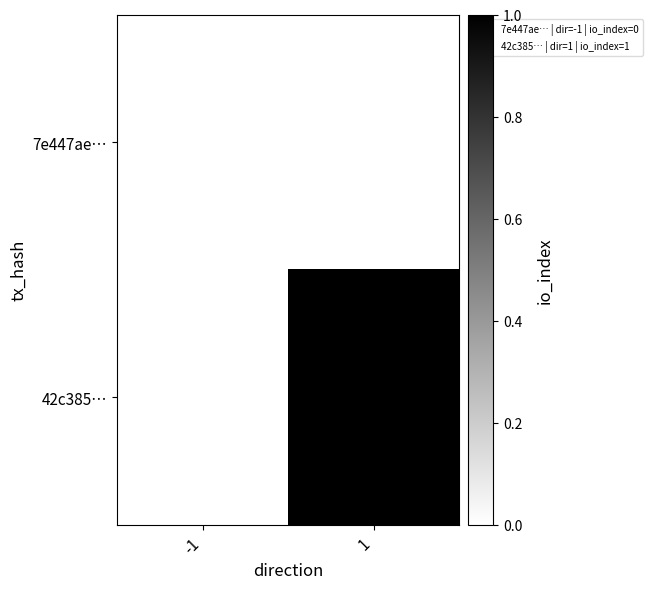

Which category has the lowest value in the 7e447ae… series?

-1